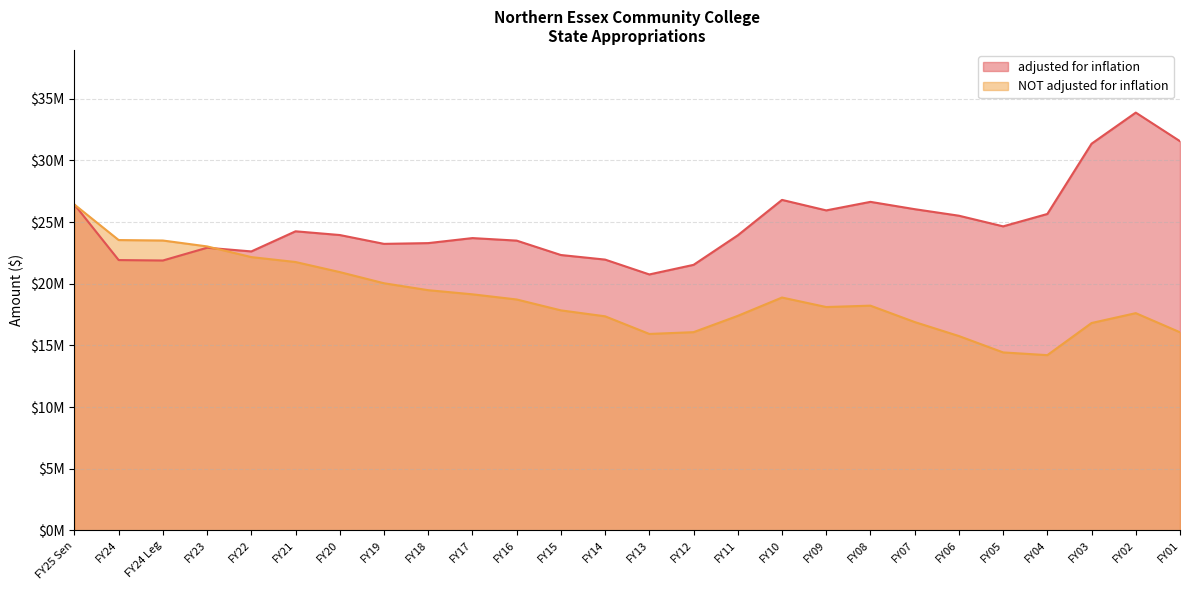

List the series in order of their overall mean, highest first.

adjusted for inflation, NOT adjusted for inflation